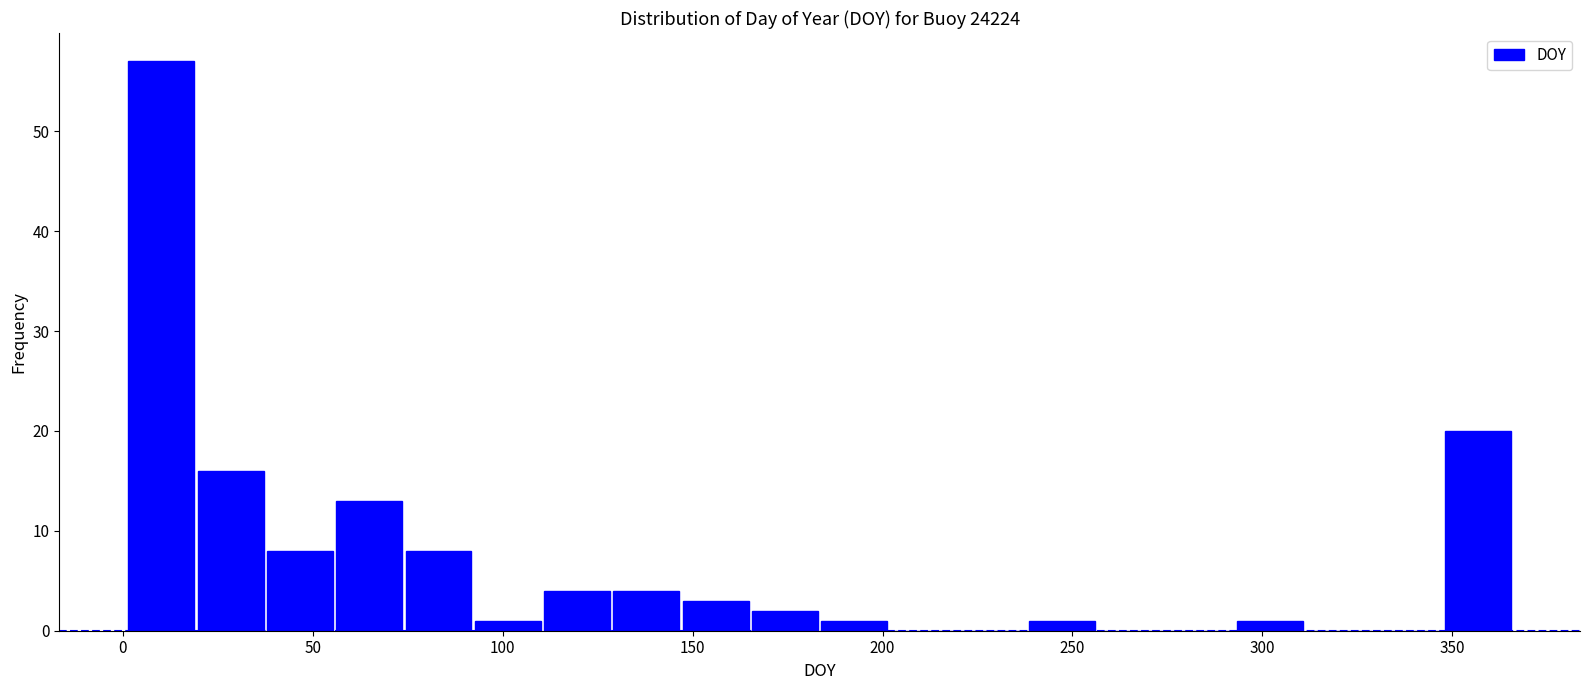

Around what value on the x-axis is the tallest bar? Give the approximate position of its centre, as read against the axis.

10